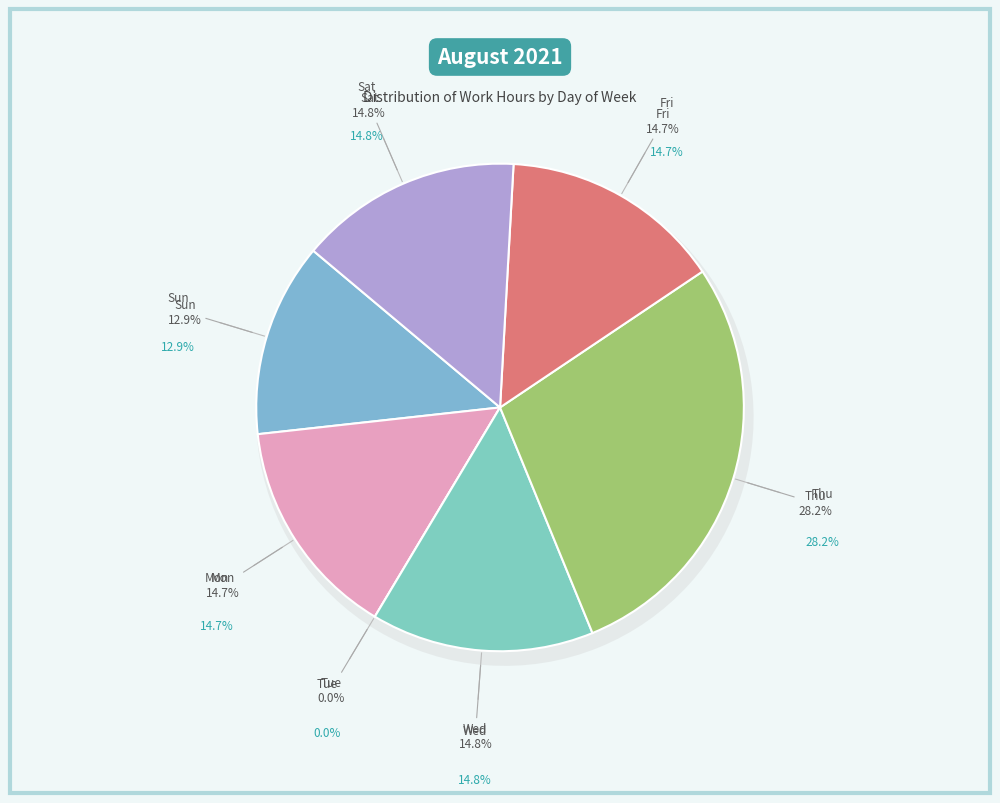

Is there any slice that represents more than half of the pie?

No